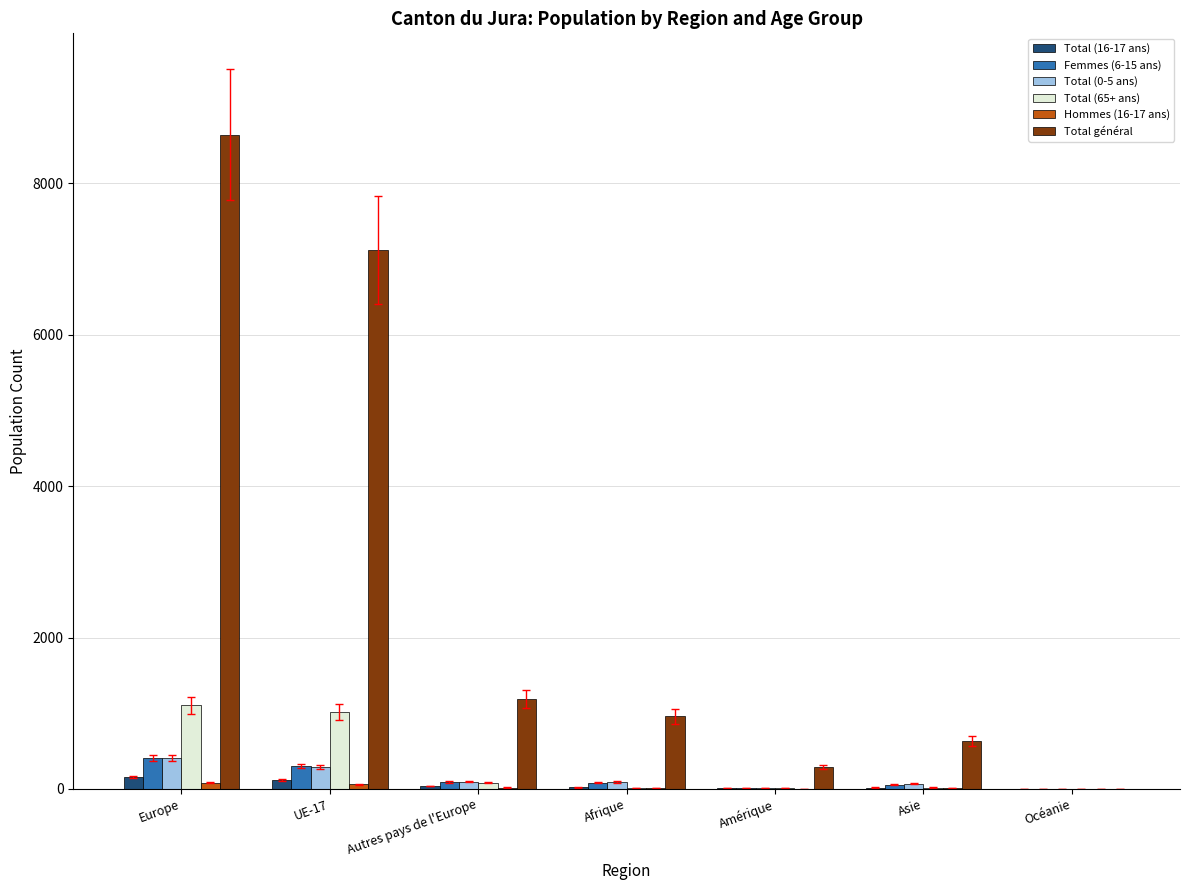

Between Autres pays de l'Europe and Océanie, which series saw the biggest shift?

Total général